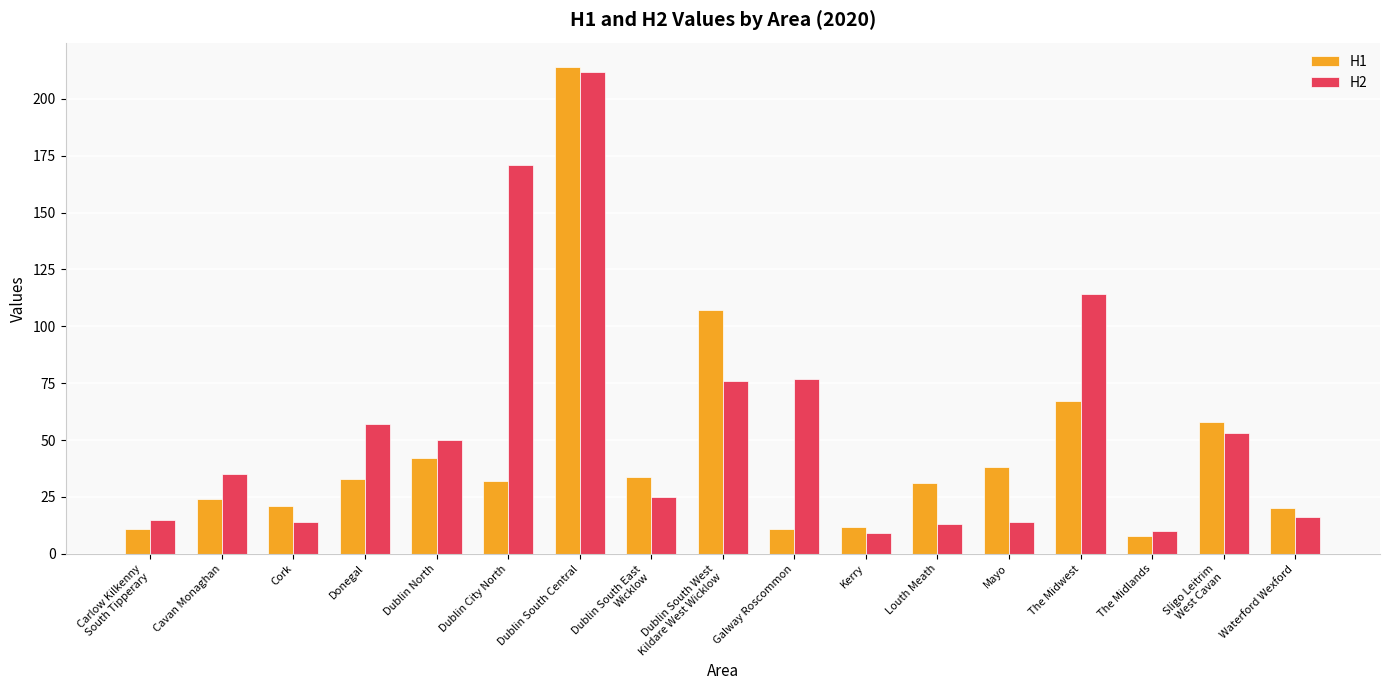

The H2 series shows 171 at Dublin City North. True or false?

True